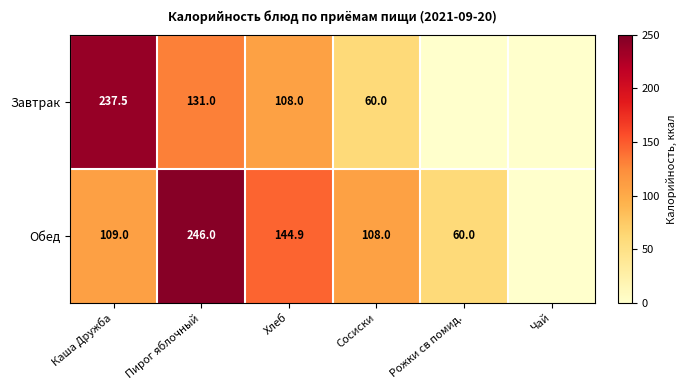

What is the sum of the Обед values at Каша Дружба and Сосиски?

217.0